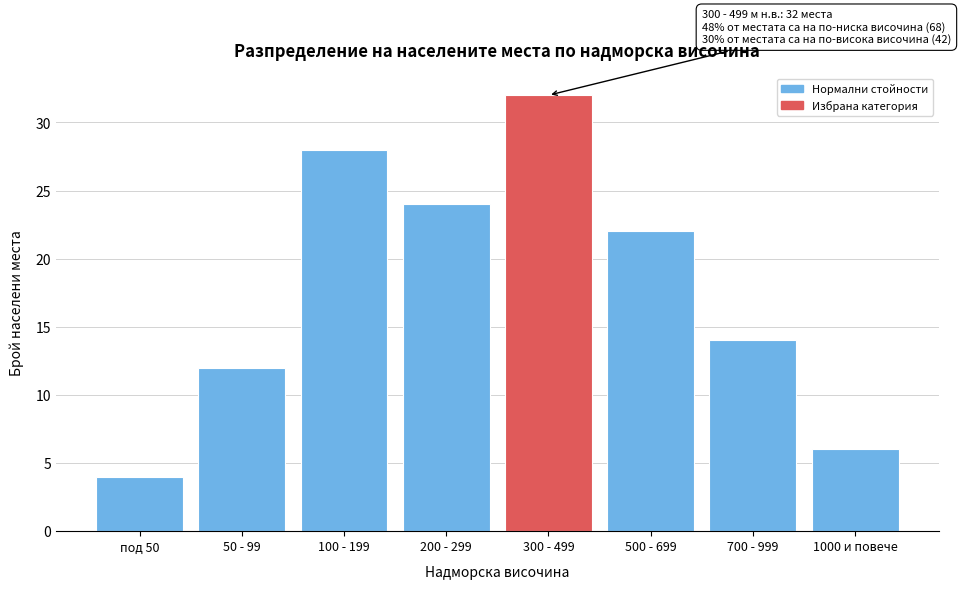

Reading right to left, extract all data points from this chart.

6	14	22	32	24	28	12	4